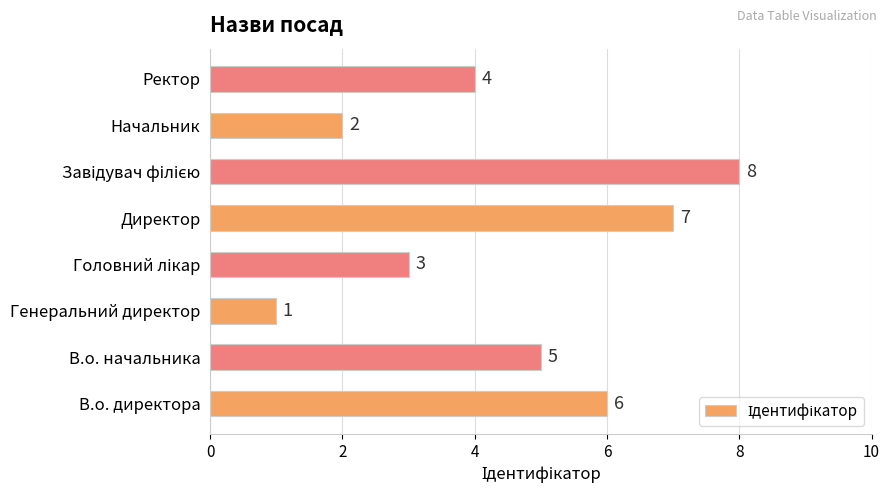

What is the sum of all values?

36